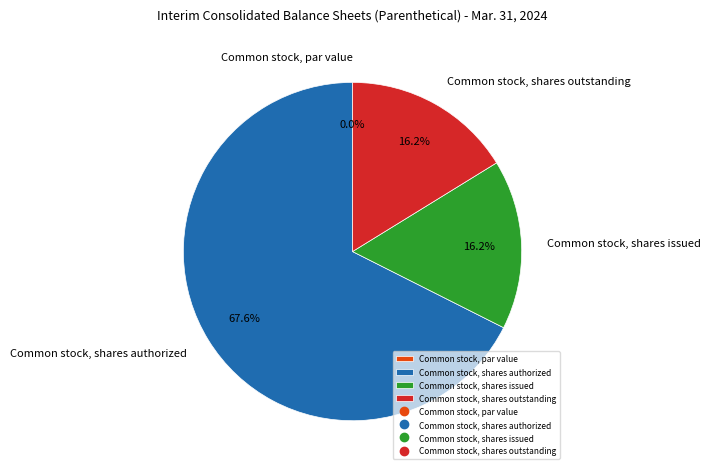

How many slices are in this pie chart?

4